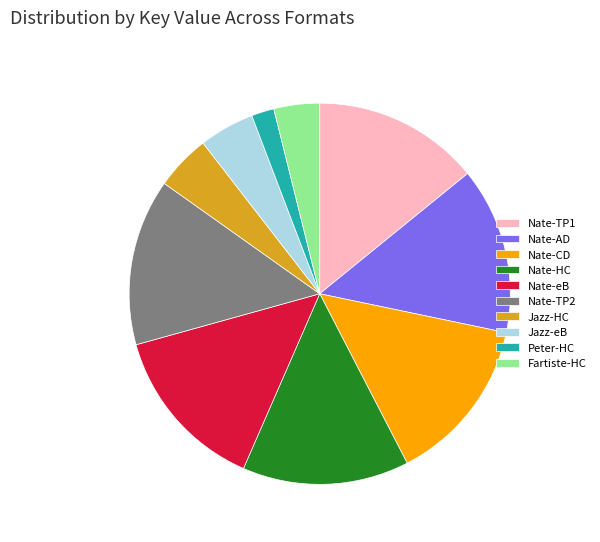

Do Nate-AD and Nate-HC together represent more than half of the pie?

No